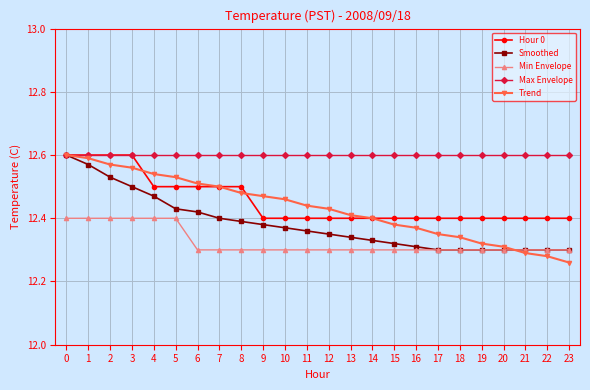

What is the difference between the highest and lowest values at 16?

0.3